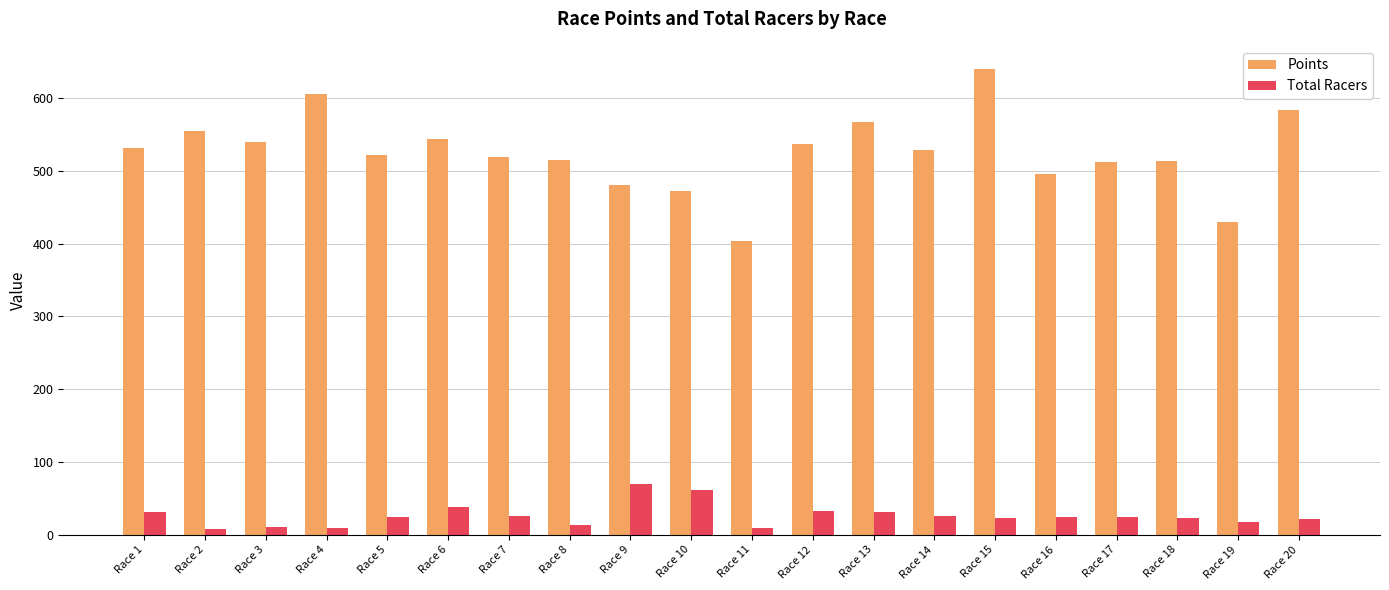

What is the highest value of the Total Racers series?

70.0